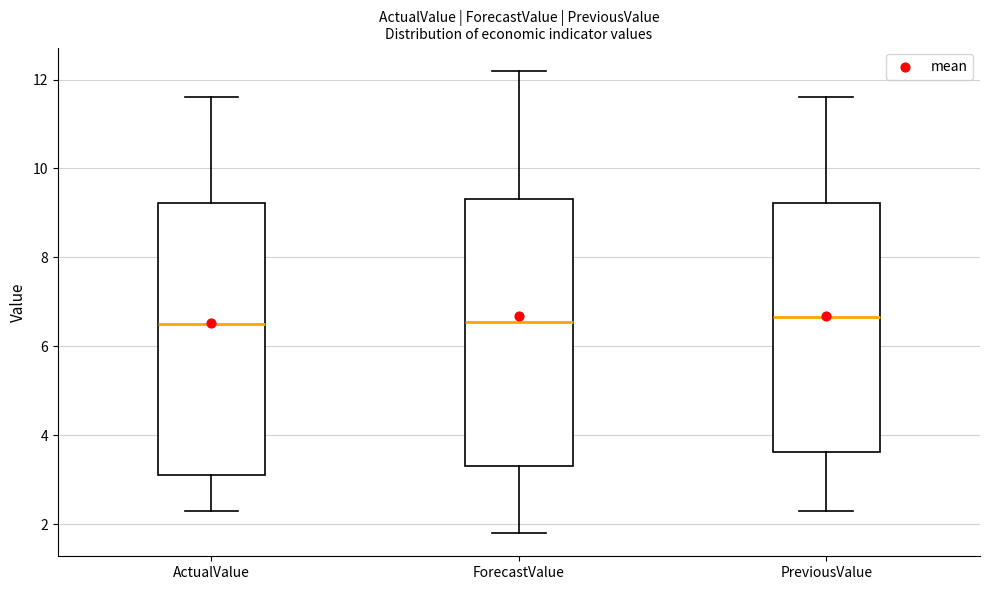

Reading left to right, read every box against the y-axis: the position of its median line, the range the box covers, and the ends of its whiskers. The values are not printed on the chart, so give them approximately, as read against the axis.

ActualValue: median 6.6, box 3.2 to 9.2, whiskers 2.4 to 11.6
ForecastValue: median 6.6, box 3.4 to 9.4, whiskers 1.8 to 12.2
PreviousValue: median 6.6, box 3.6 to 9.2, whiskers 2.4 to 11.6